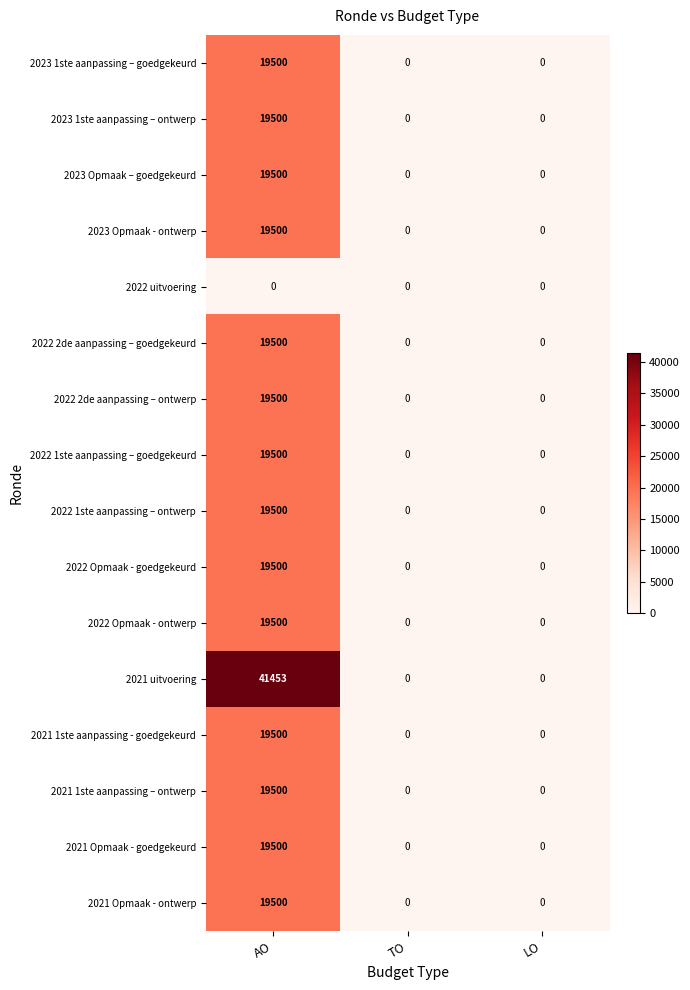

What is the sum of all 2022 Opmaak - goedgekeurd values?

19500